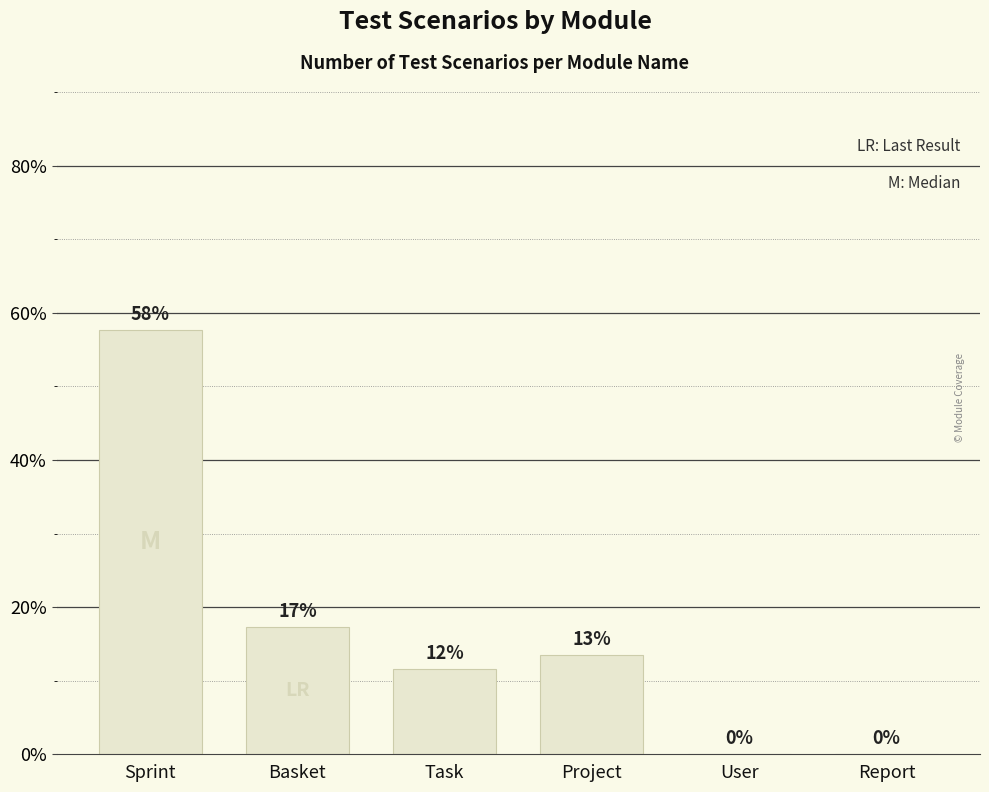

Which label corresponds to the largest value in the chart?

Sprint